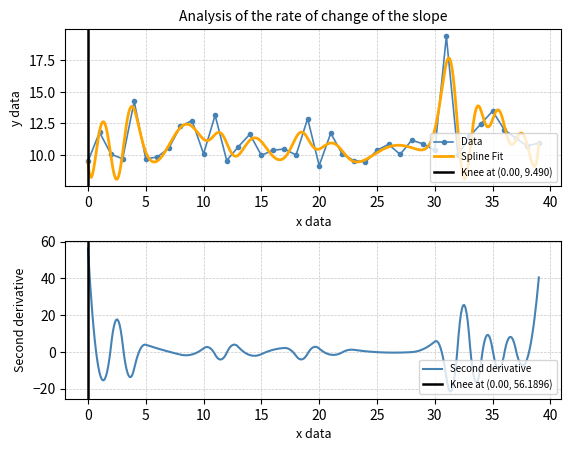

Reading right to left, transcribe all the data shown in this chart.

10.9	10.7	11.3	12.0	13.5	12.5	11.5	10.0	19.4	10.4	10.9	11.2	10.1	10.8	10.4	9.4	9.6	10.1	11.7	9.2	12.9	10.0	10.5	10.4	10.0	11.7	10.7	9.6	13.2	10.1	12.7	12.3	10.6	9.8	9.7	14.2	9.7	10.1	11.8	9.5